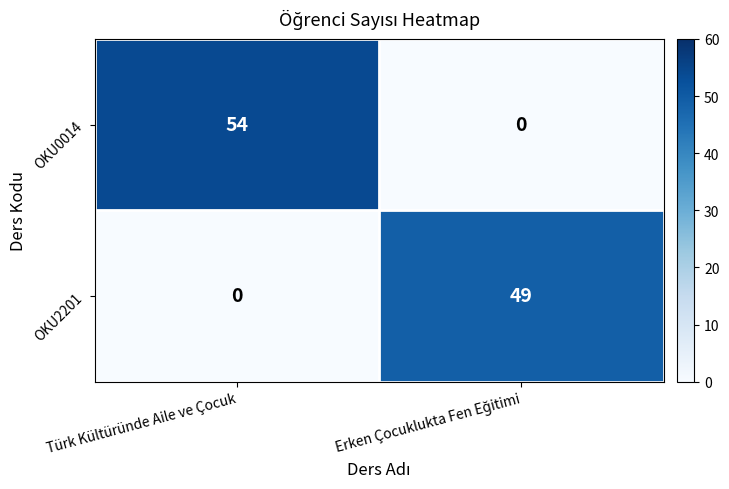

Rank the series at Türk Kültüründe Aile ve Çocuk from highest to lowest value.

OKU0014, OKU2201